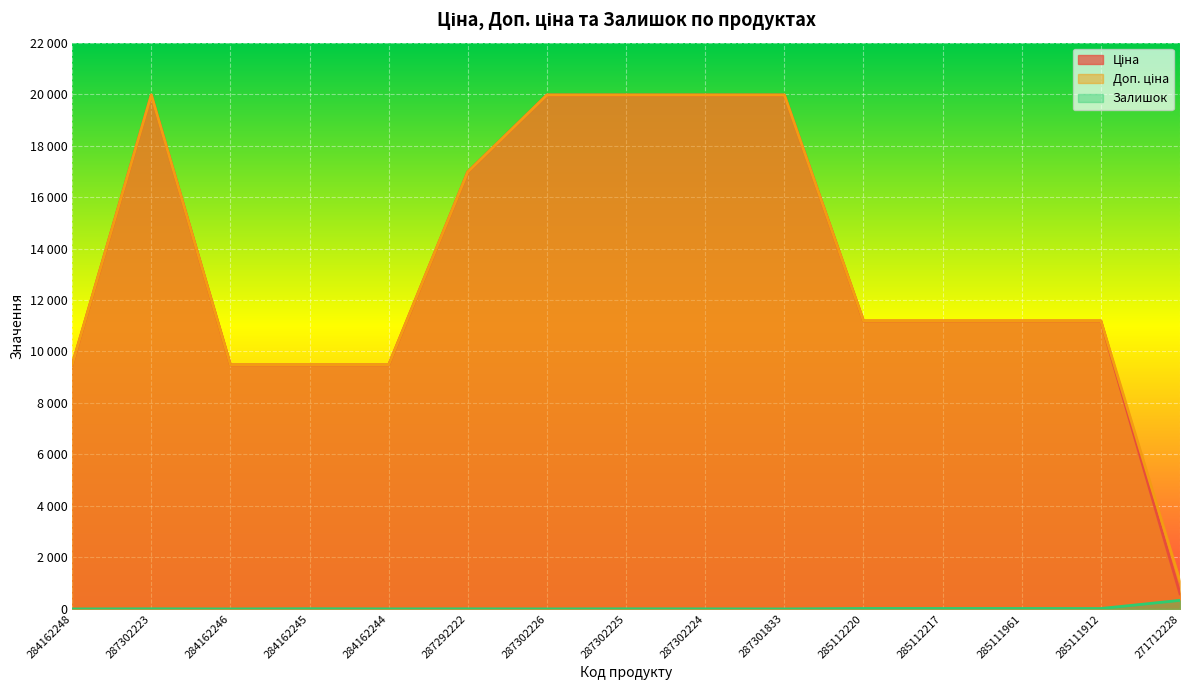

What is the difference between the Залишок values at 287302223 and 285111961?

12.0